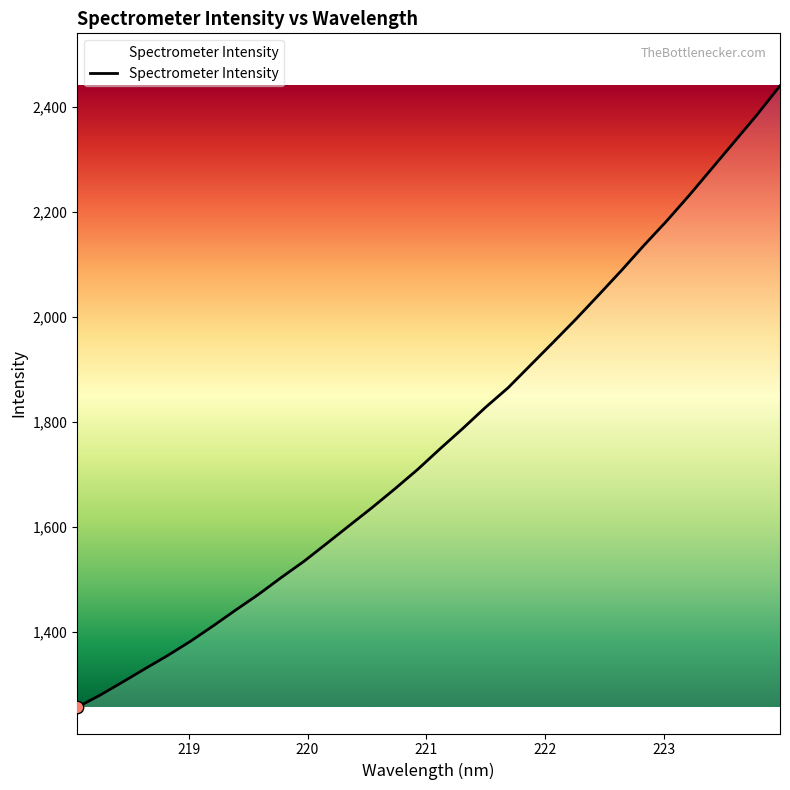

What is the difference between the maximum and minimum values?

1183.7